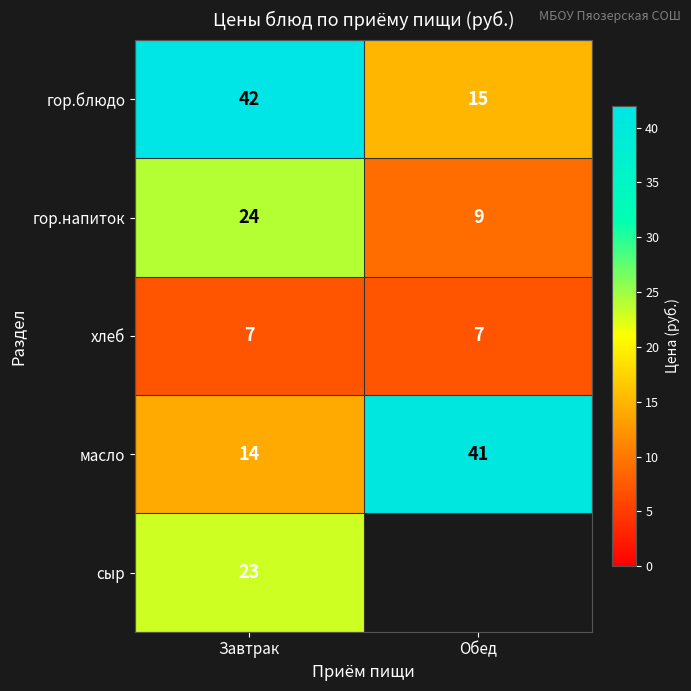

Where is гор.блюдо nearest to the value 28?

Обед